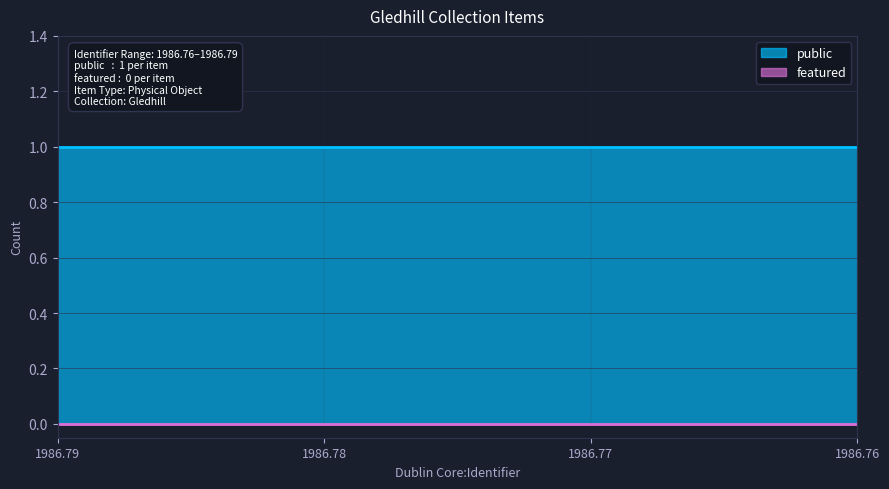

The public series shows 0 at 1986.79. True or false?

False